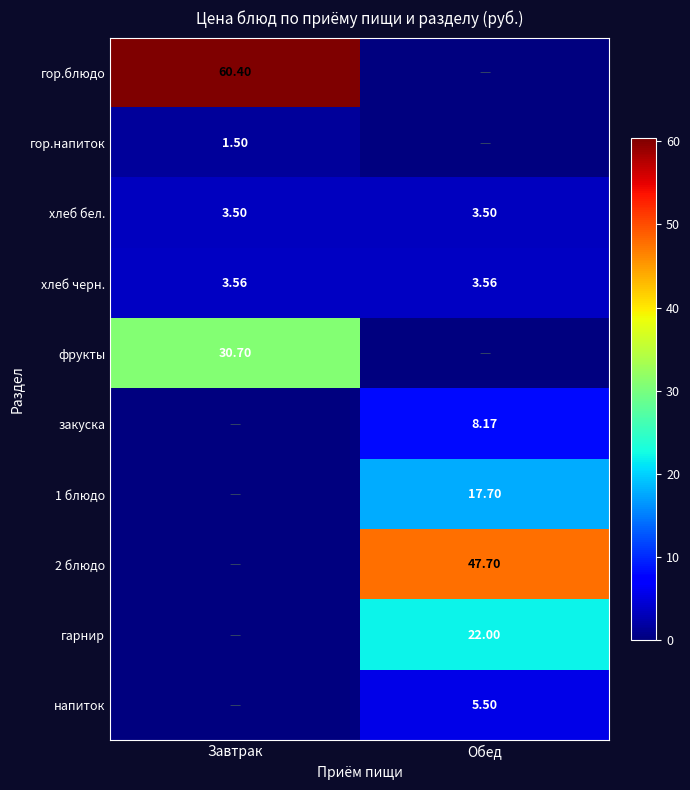

Is the value of гор.напиток at Завтрак greater than the value of хлеб бел. at Обед?

No